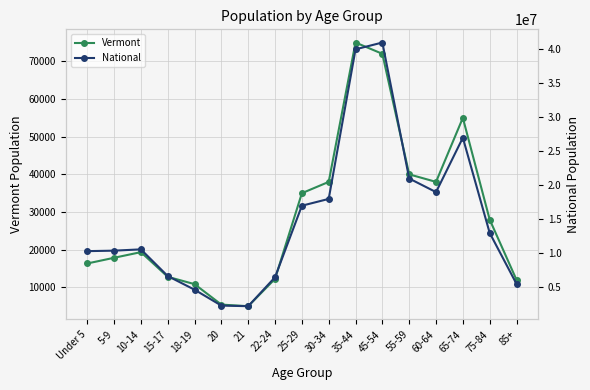

The value of National at 21 is 1057751. True or false?

False